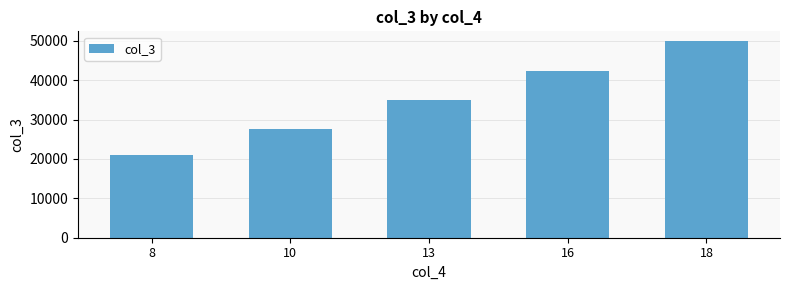

What is the maximum value shown in the chart?

49917.7